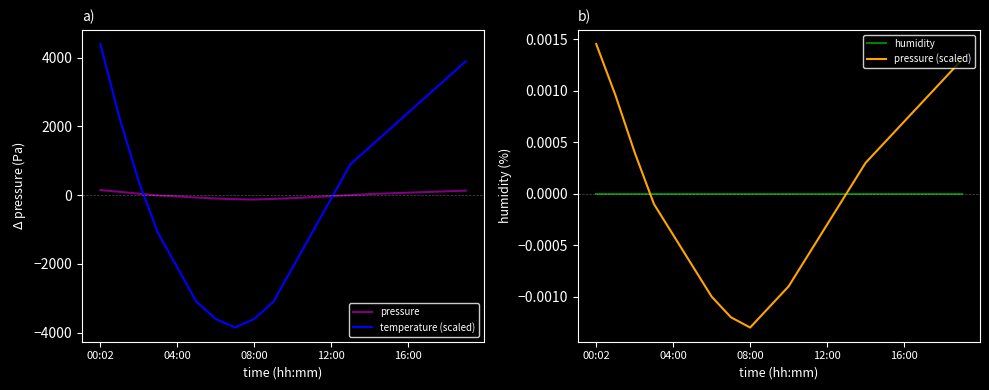

Reading left to right, list all the values displayed in this chart.

pressure: 145.4	95.6	39.9	-10.1	-40.1	-70.1	-100.1	-120.1	-130.1	-110.1	-90.1	-60.1	-30.1	-0.1	29.9	49.9	69.9	89.9	109.9	129.9
temperature (scaled): 4395.0	2245.0	395.0	-1105.0	-2105.0	-3105.0	-3605.0	-3855.0	-3605.0	-3105.0	-2105.0	-1105.0	-105.0	895.0	1395.0	1895.0	2395.0	2895.0	3395.0	3895.0
humidity: 0.0	0.0	0.0	0.0	0.0	0.0	0.0	0.0	0.0	0.0	0.0	0.0	0.0	0.0	0.0	0.0	0.0	0.0	0.0	0.0
pressure (scaled): 0.0	0.0	0.0	-0.0	-0.0	-0.0	-0.0	-0.0	-0.0	-0.0	-0.0	-0.0	-0.0	-0.0	0.0	0.0	0.0	0.0	0.0	0.0